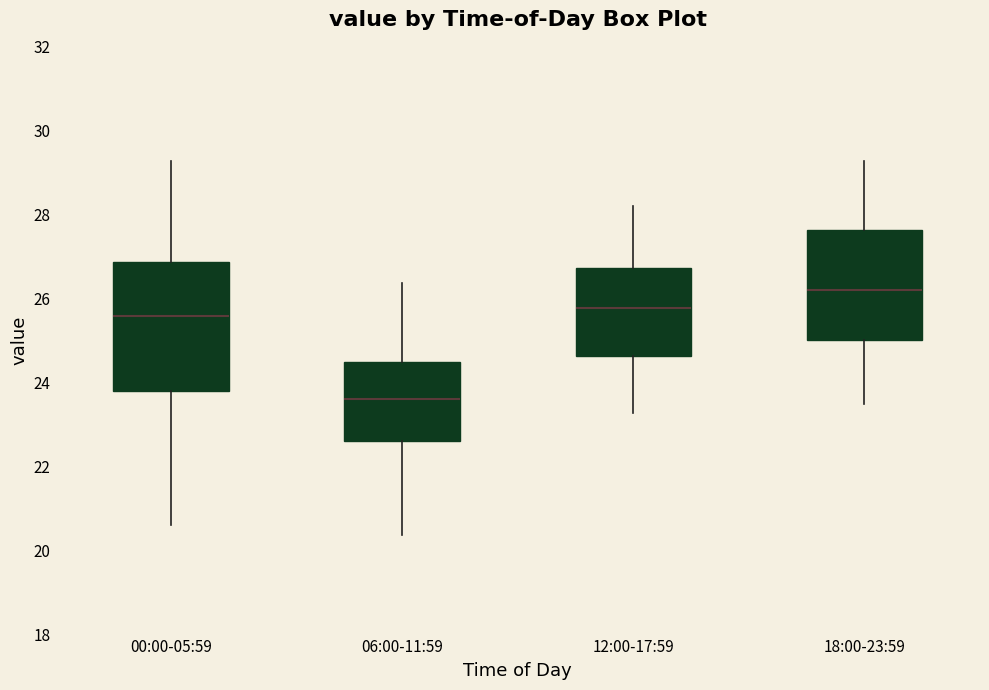

Reading left to right, read every box against the y-axis: the position of its median line, the range the box covers, and the ends of its whiskers. The values are not printed on the chart, so give them approximately, as read against the axis.

00:00-05:59: median 25.6, box 23.8 to 26.8, whiskers 20.6 to 29.2
06:00-11:59: median 23.6, box 22.6 to 24.4, whiskers 20.4 to 26.4
12:00-17:59: median 25.8, box 24.6 to 26.8, whiskers 23.2 to 28.2
18:00-23:59: median 26.2, box 25.0 to 27.6, whiskers 23.6 to 29.2